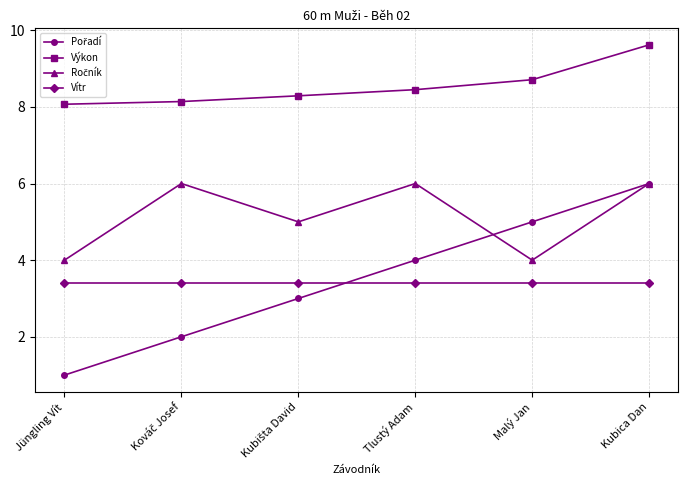

True or false: Vítr and Výkon intersect in this chart.

False